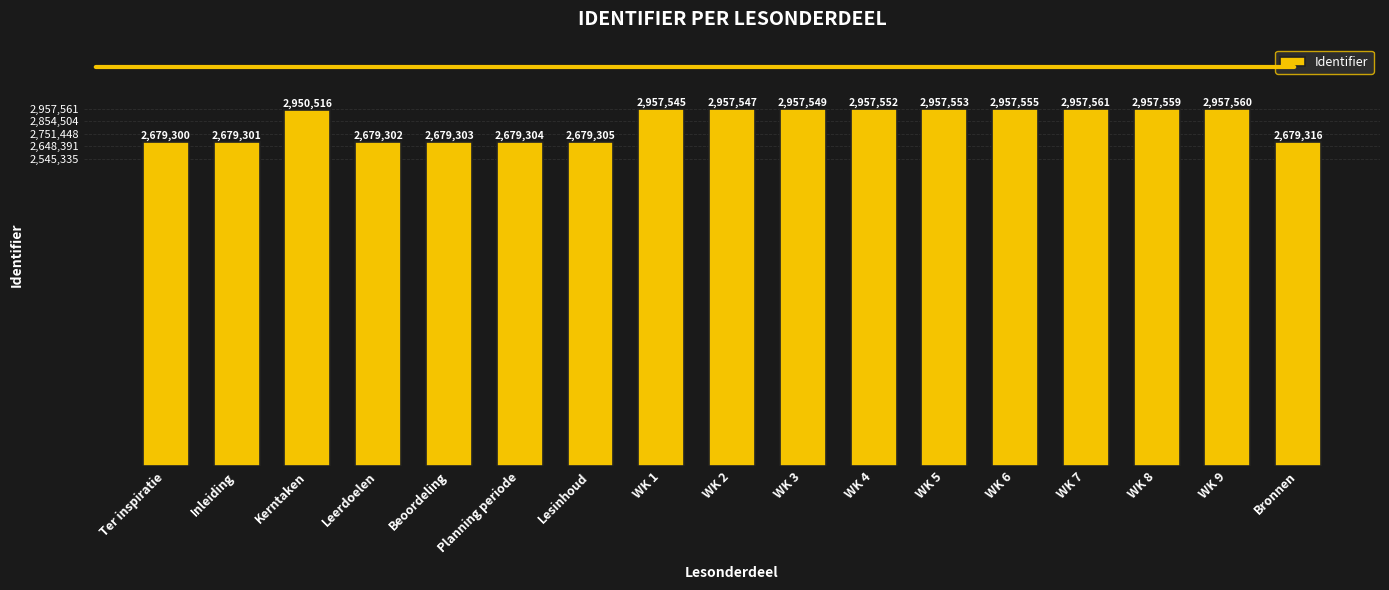

What is the value of the 5th bar from the left?

2679303